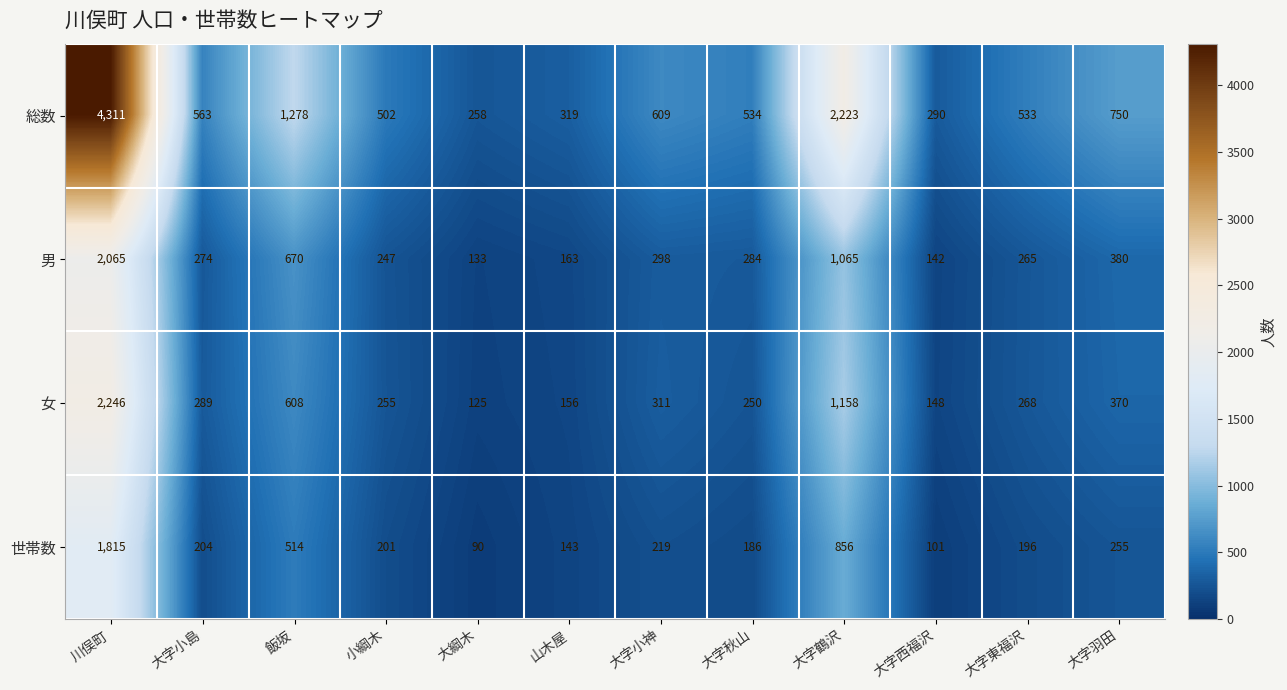

At which category does the chart reach its peak across all series?

川俣町